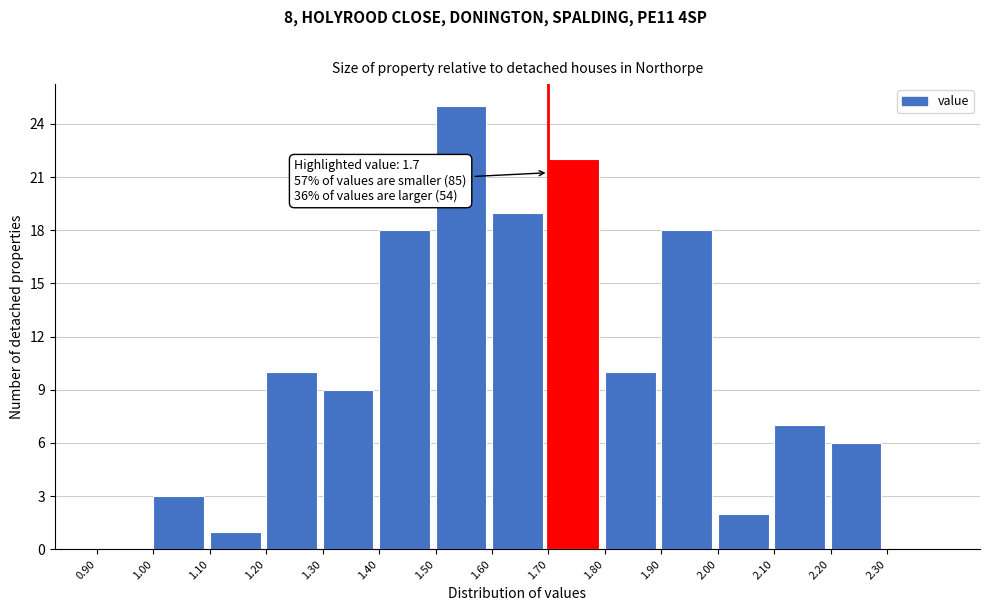

Over which range of the x-axis is the bar tallest?

1.5 to 1.6